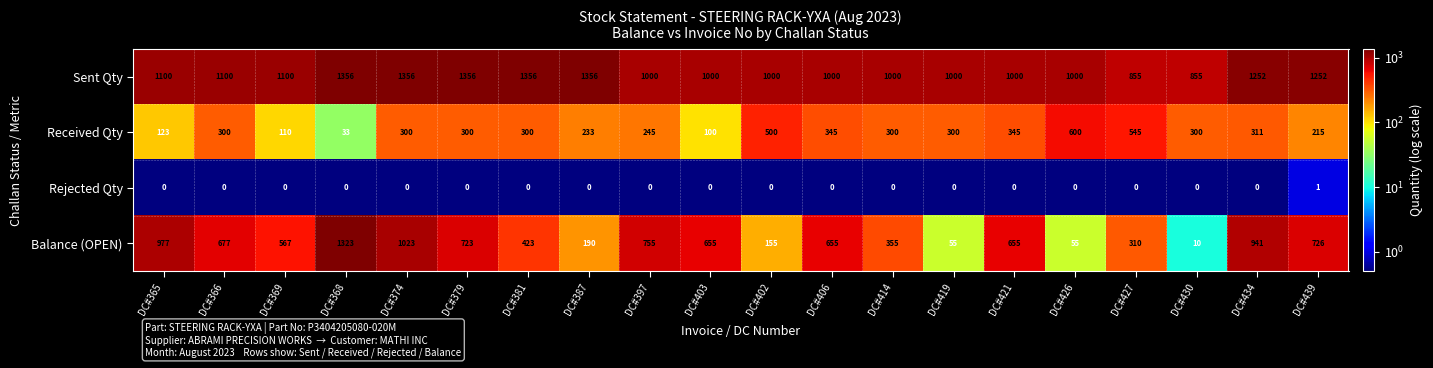

At which category is the sum across all series the highest?

DC#368